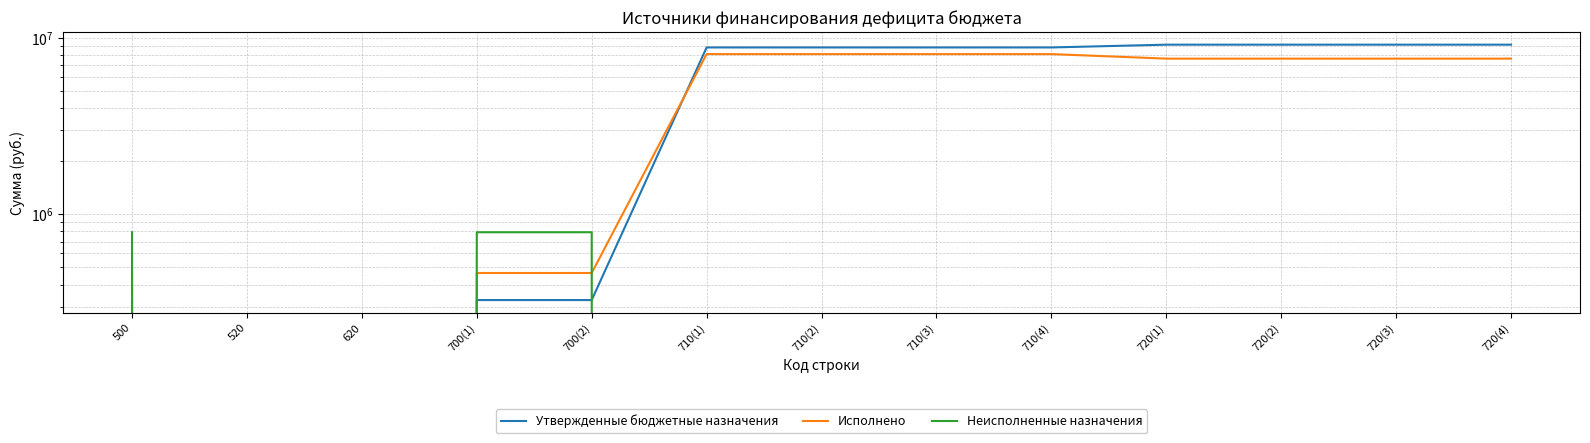

At which category is the sum across all series the highest?

710(1)